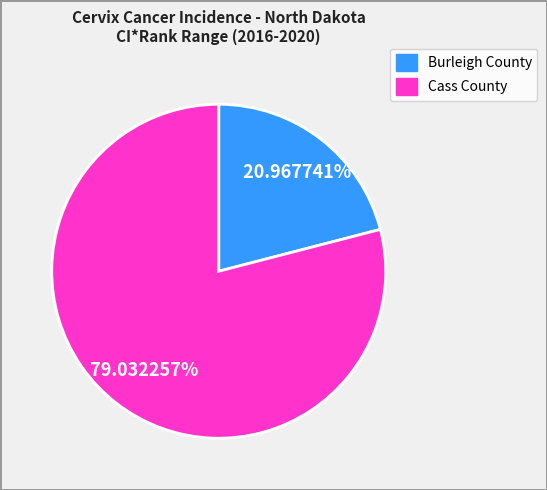

To the nearest percent, what is the average slice percentage?

50%